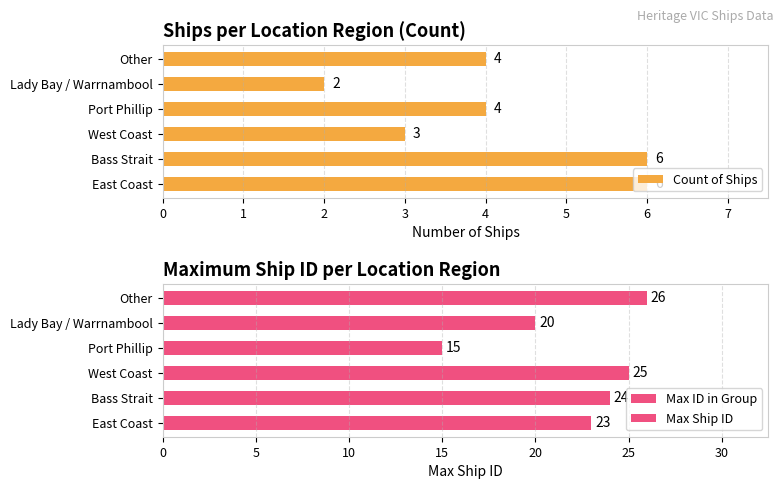

What is the sum of the Count of Ships values at Other and West Coast?

7